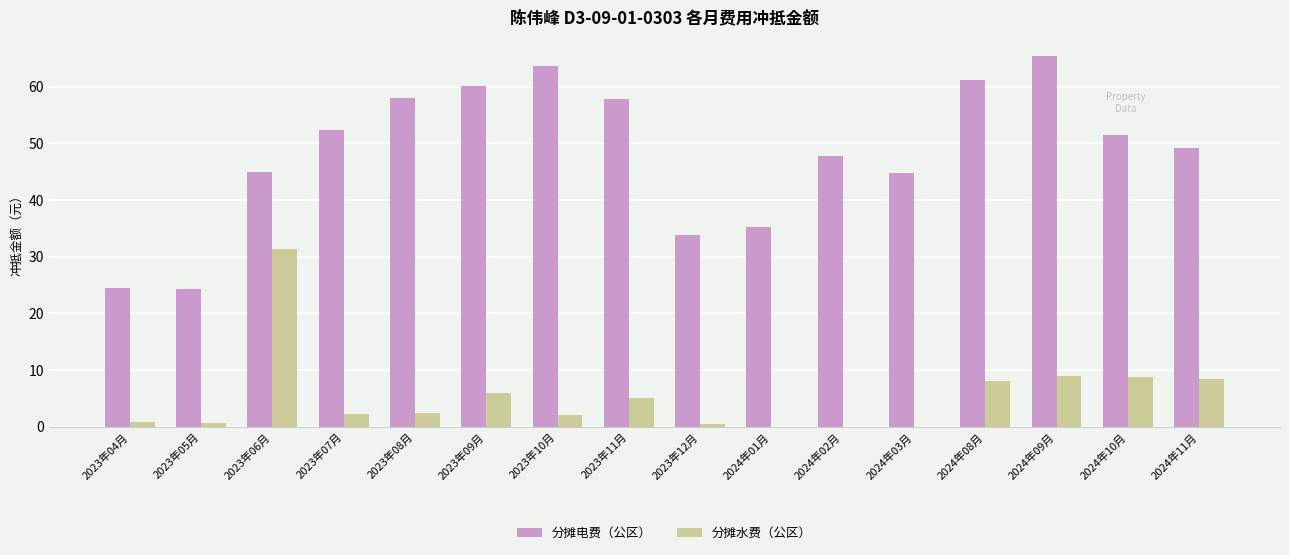

Is it true that 分摊水费（公区） equals 9.0 at 2024年09月?

True